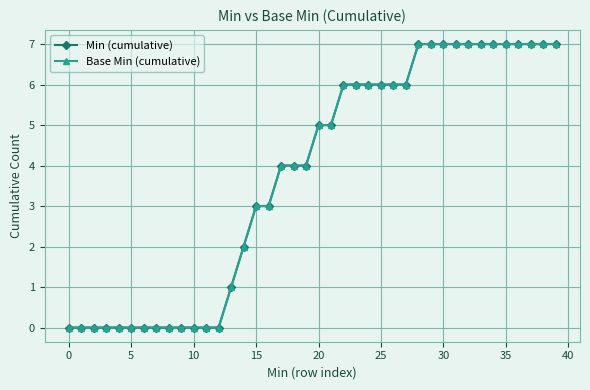

What is the difference between the maximum and minimum values in the Base Min (cumulative) series?

7